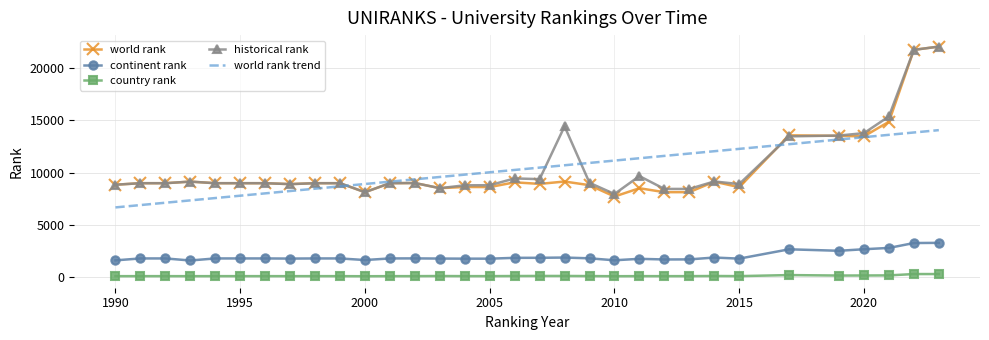

True or false: world rank and continent rank cross at least once.

False